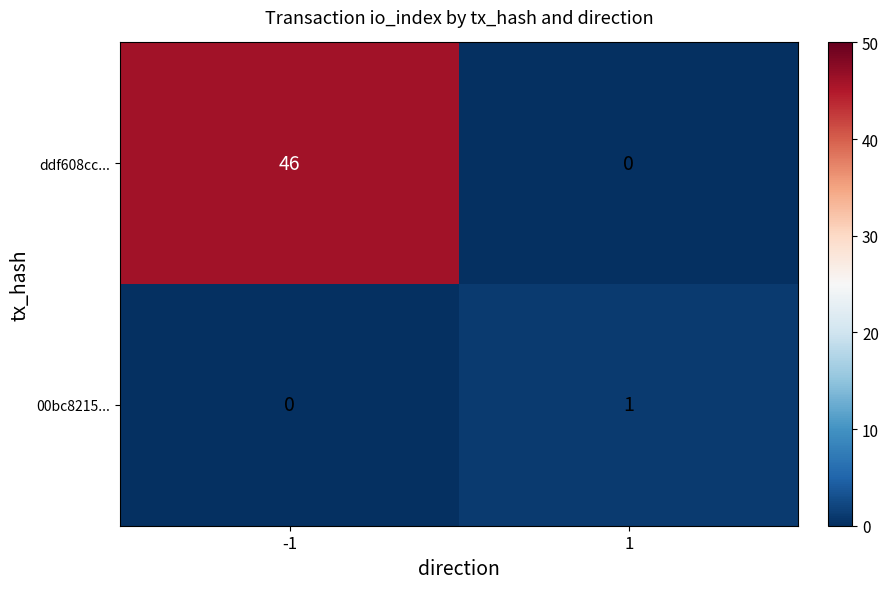

What is the difference between the highest and lowest values at -1?

46